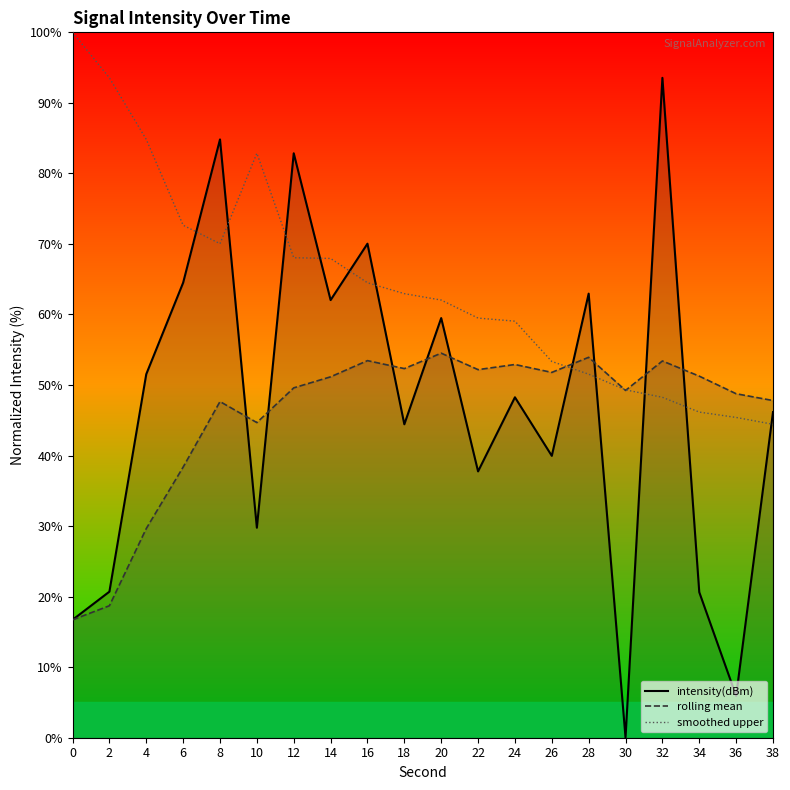

Which series has the largest total across all categories?

smoothed upper